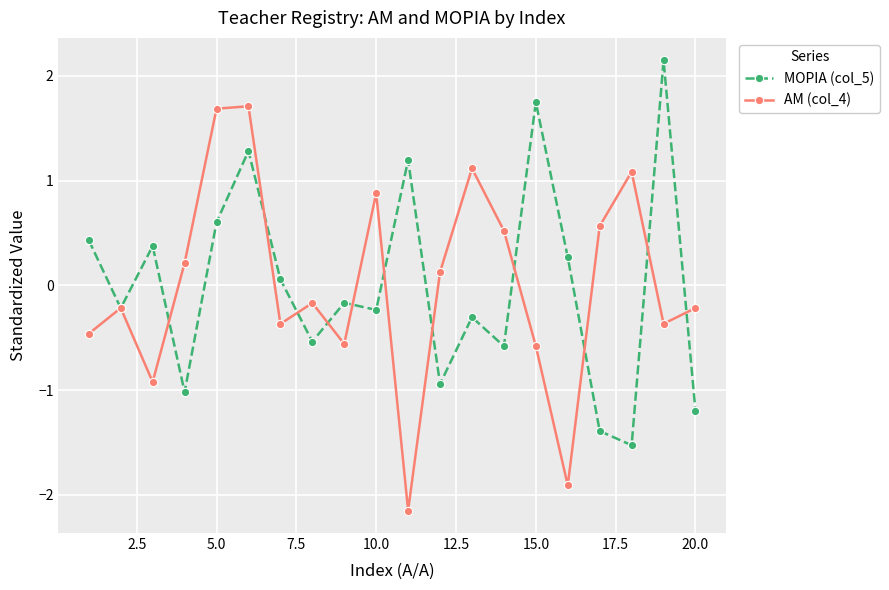

How many values in ΑΜ (col_4) are below zero?

11